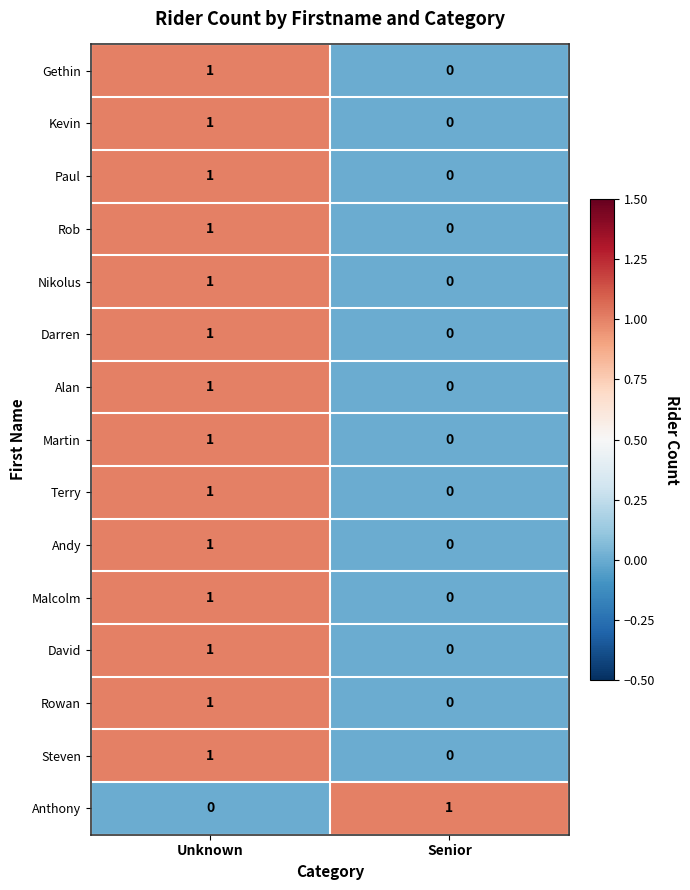

The value of Nikolus at Unknown is 1. True or false?

True